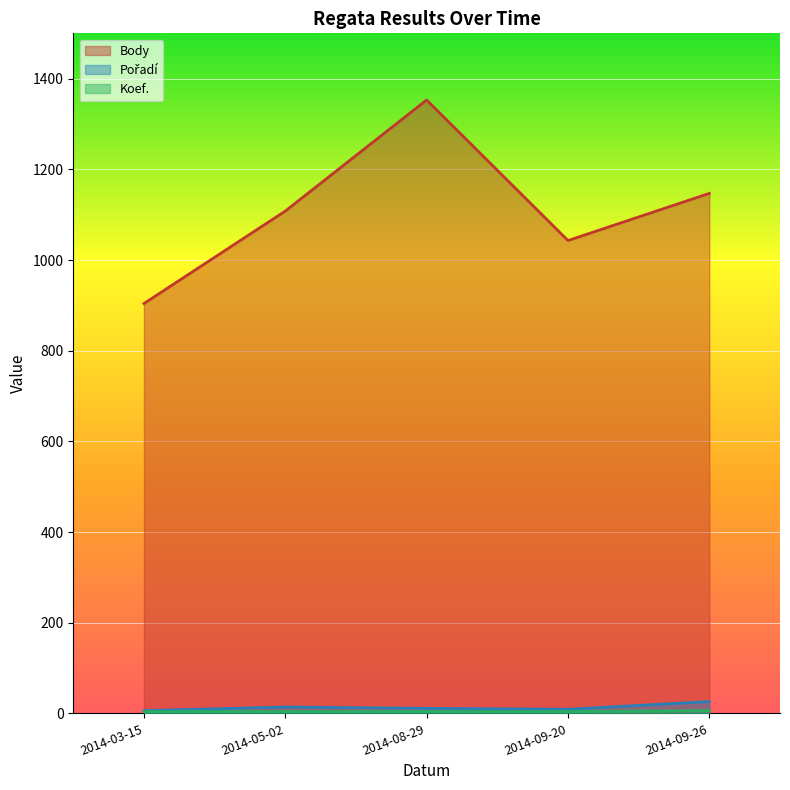

What value does the Body series have at 2014-03-15, to the nearest 10?

900